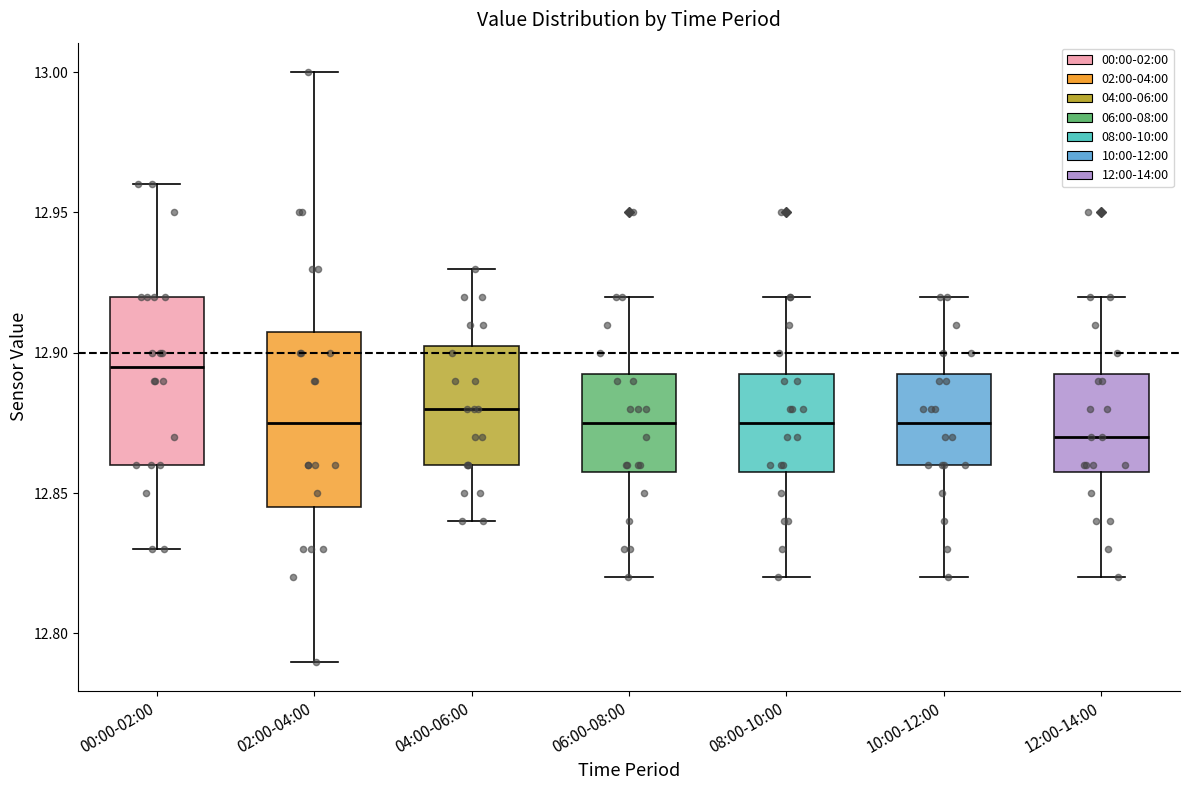

Reading left to right, transcribe this box plot: for each box, give where its median line is, the range the box spans, and where its two whiskers end, as read against the y-axis. The values are not printed on the chart, so give them approximately, as read against the axis.

00:00-02:00: median 12.895, box 12.860 to 12.920, whiskers 12.830 to 12.960
02:00-04:00: median 12.875, box 12.845 to 12.910, whiskers 12.790 to 13.000
04:00-06:00: median 12.880, box 12.860 to 12.905, whiskers 12.840 to 12.930
06:00-08:00: median 12.875, box 12.860 to 12.895, whiskers 12.820 to 12.920
08:00-10:00: median 12.875, box 12.860 to 12.895, whiskers 12.820 to 12.920
10:00-12:00: median 12.875, box 12.860 to 12.895, whiskers 12.820 to 12.920
12:00-14:00: median 12.870, box 12.860 to 12.895, whiskers 12.820 to 12.920